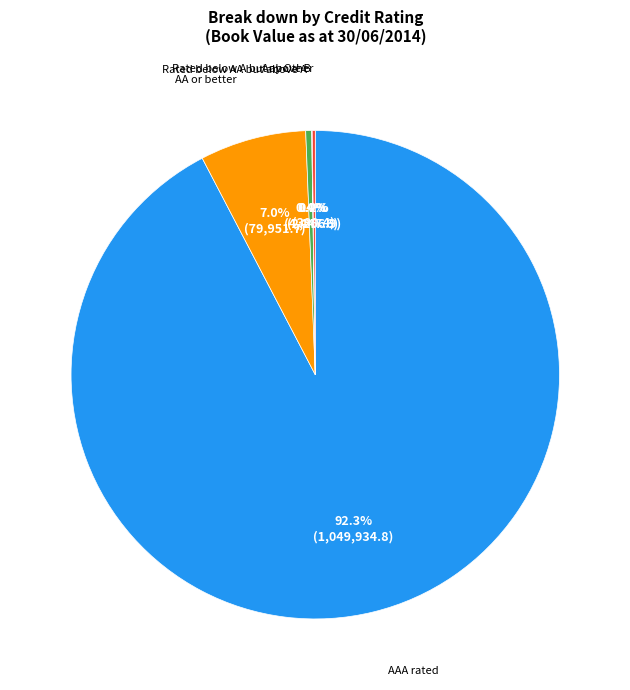

Does any single category account for the majority?

Yes